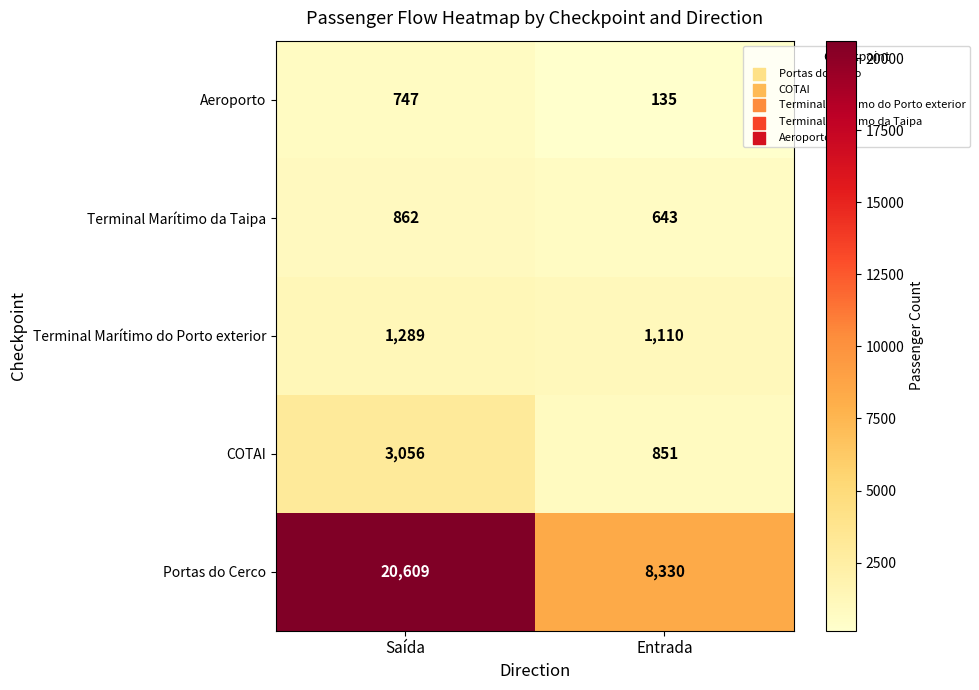

What is the sum of the COTAI values at Entrada and Saída?

3907